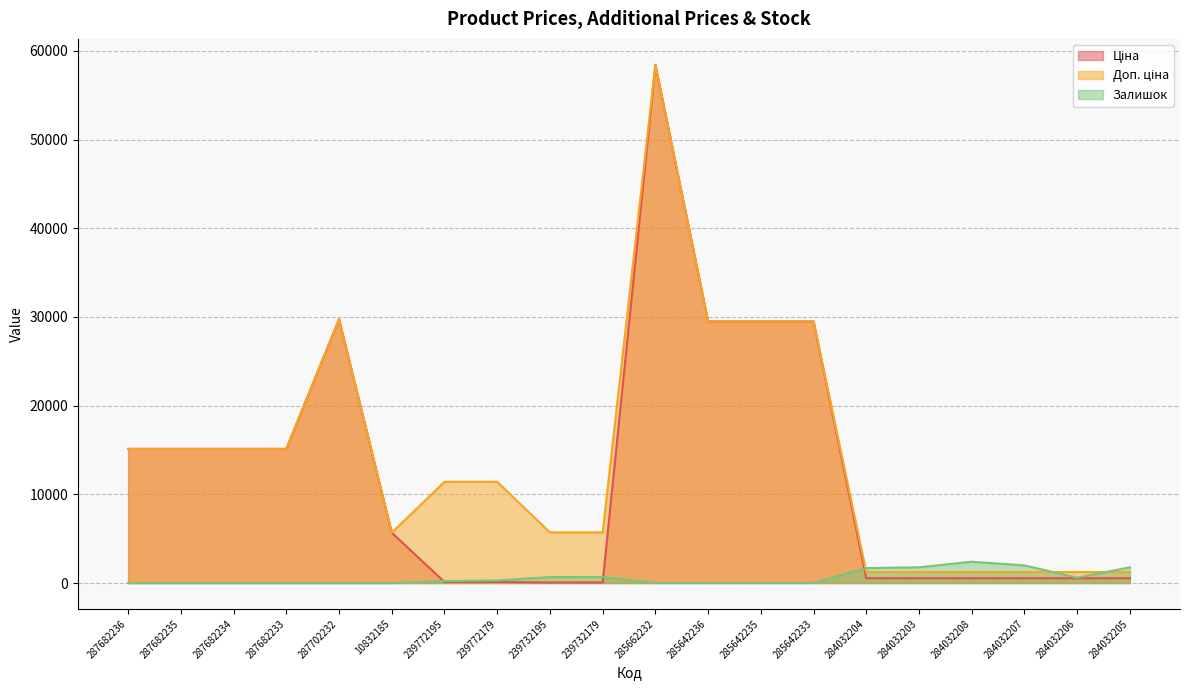

What are all the series names shown in the legend?

Ціна, Доп. ціна, Залишок